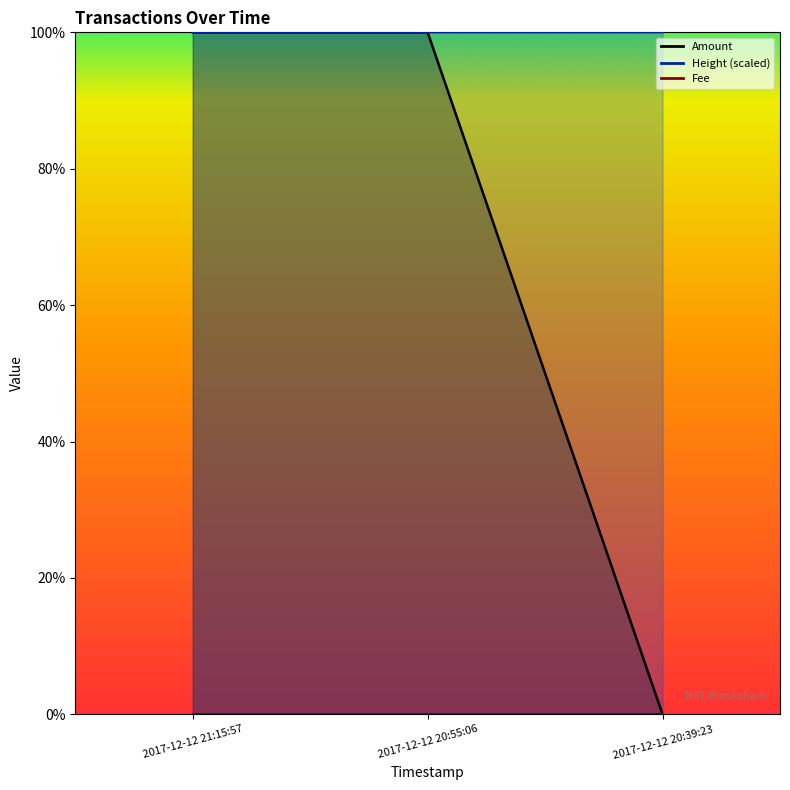

At which category does the chart reach its peak across all series?

2017-12-12 21:15:57